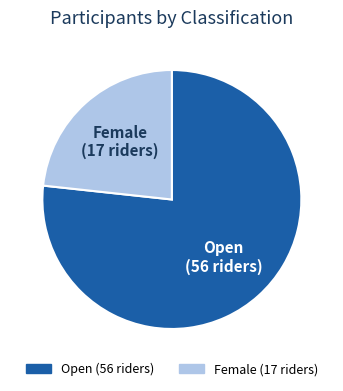

True or false: Open accounts for 66% of the total.

False